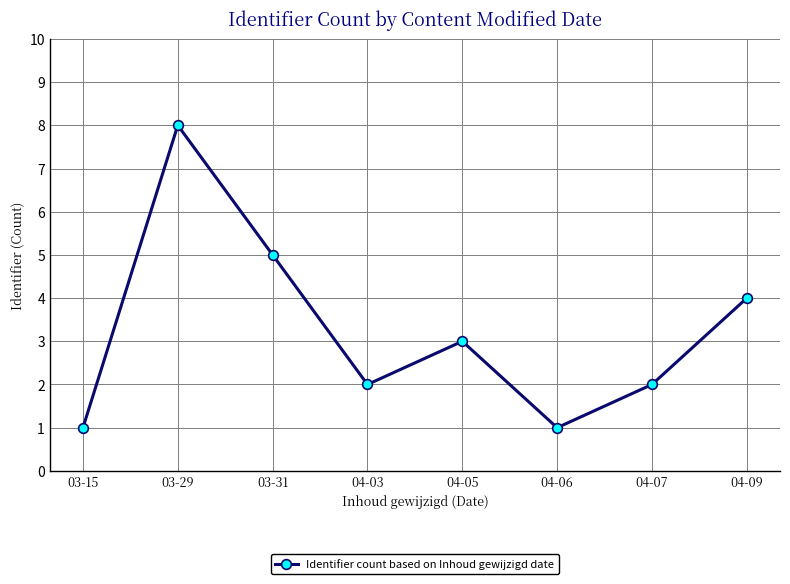

At which category does the data reach its first local valley?

04-03